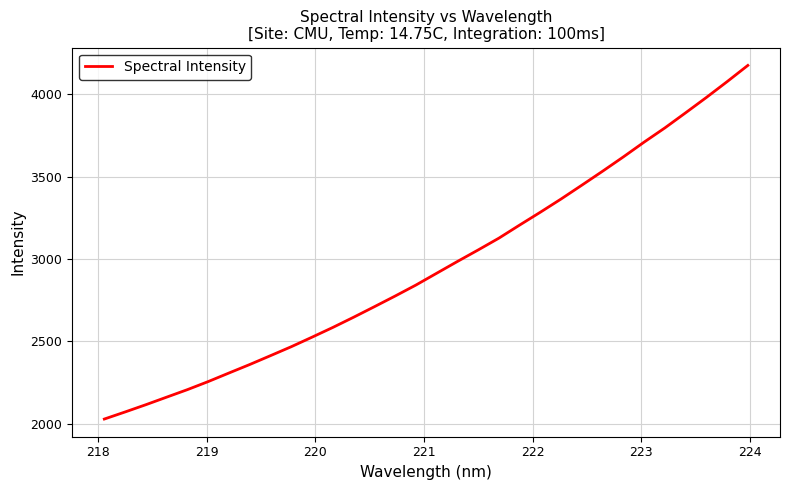

What is the minimum value shown in the chart?

2028.7